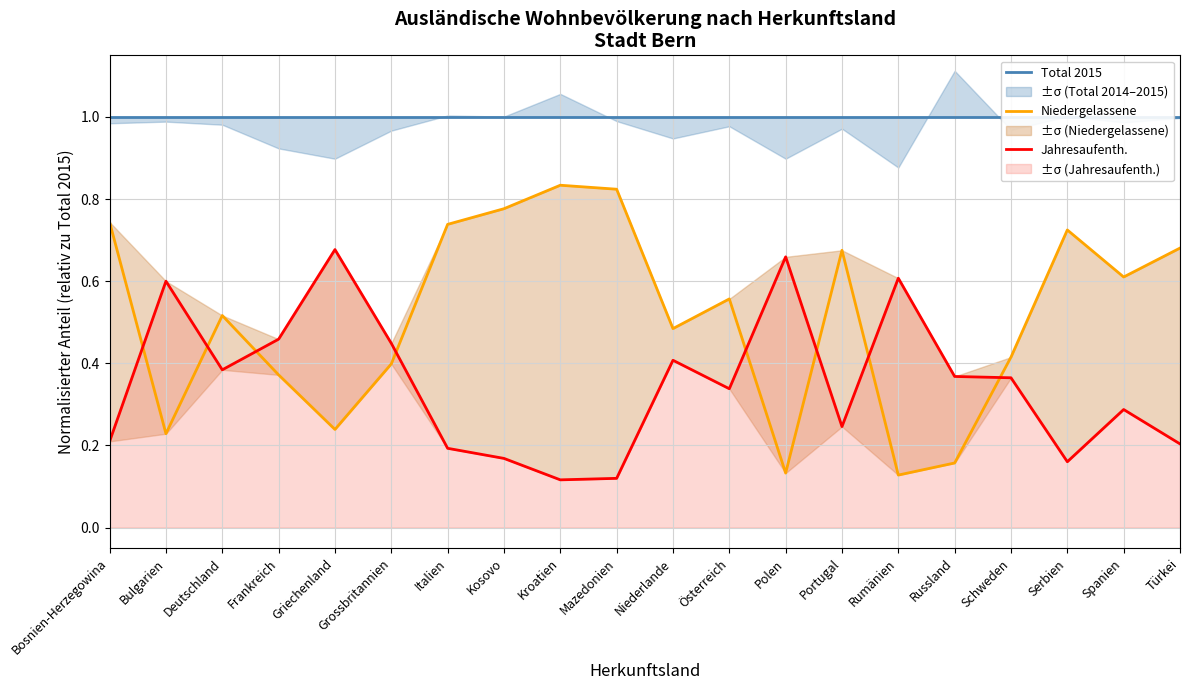

What is the highest value of the Total 2015 series?

1.0